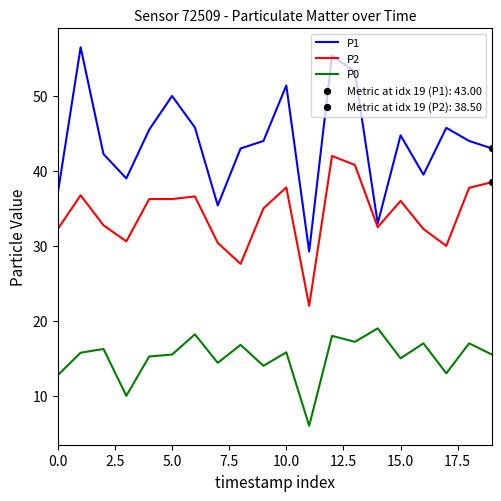

Which series has the largest total across all categories?

P1